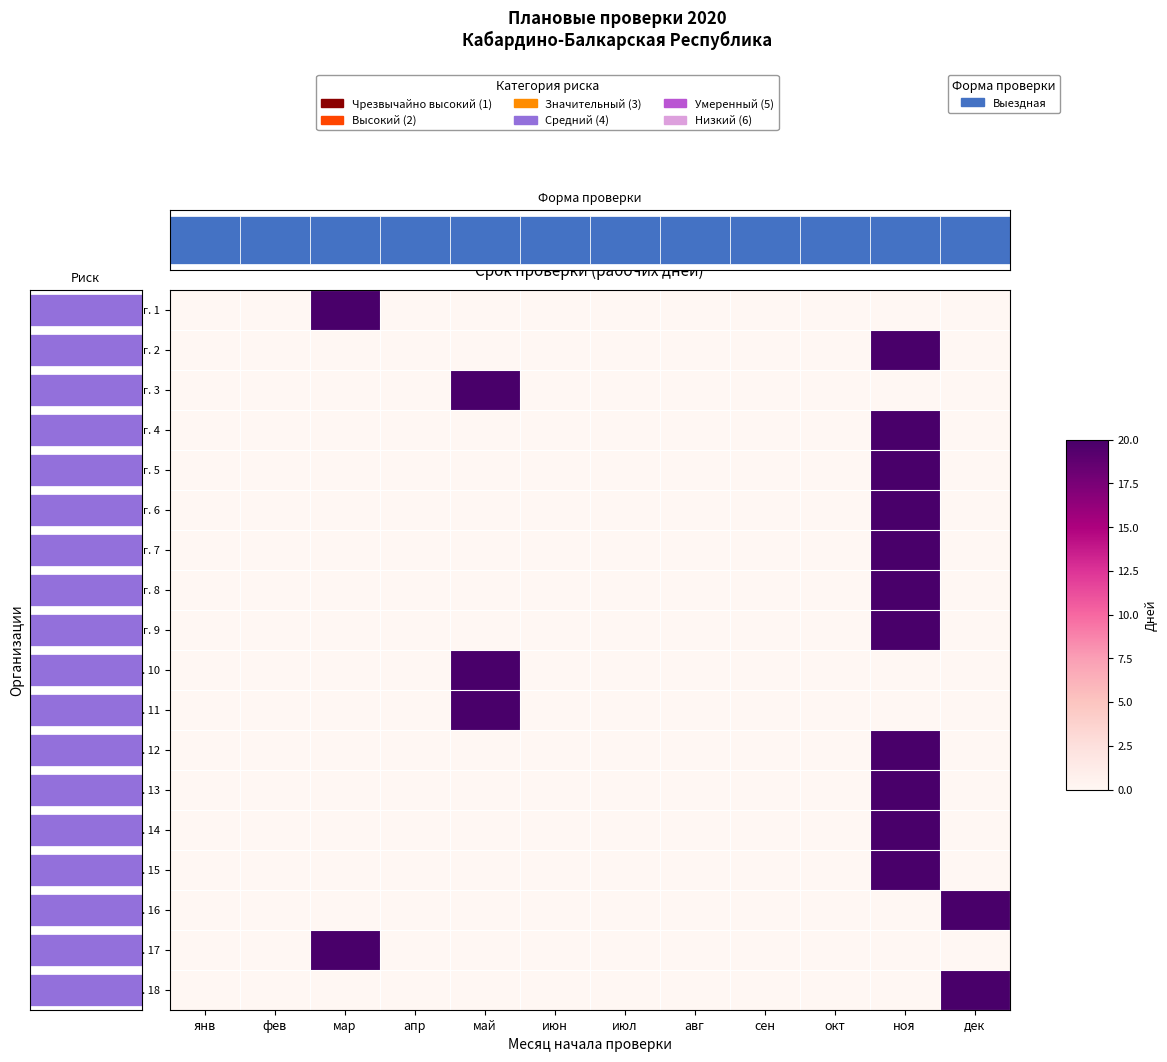

True or false: Орг. 4 has a value of -7 at окт.

False